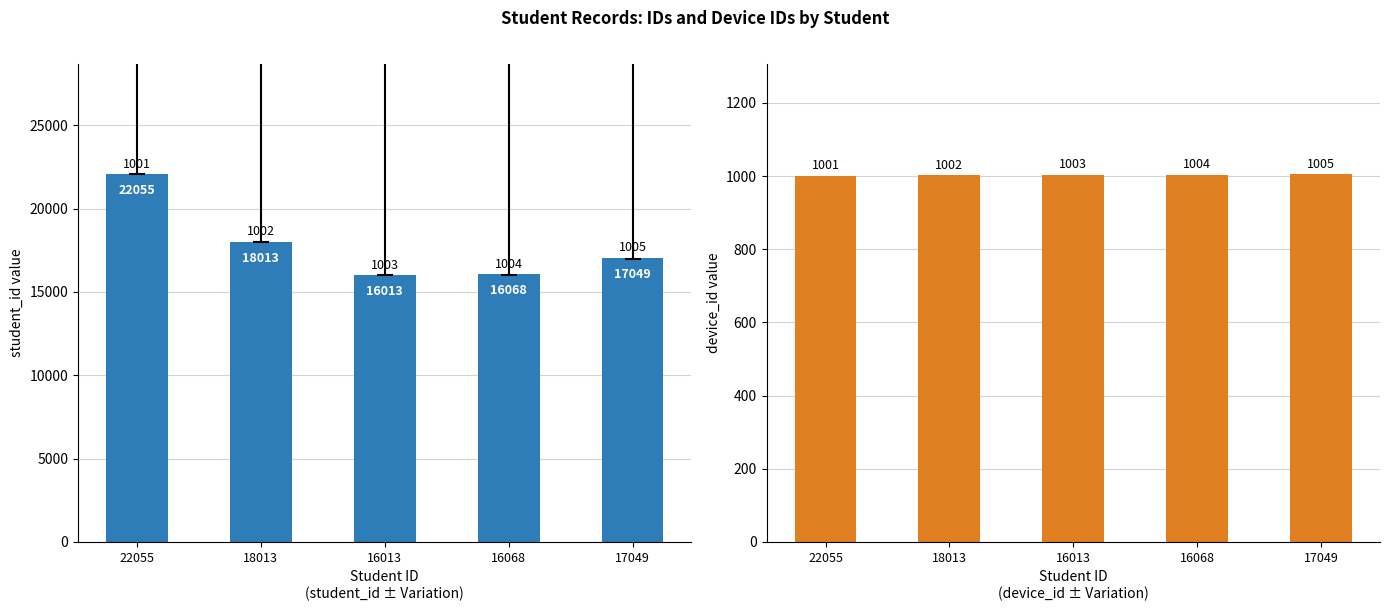

Between 18013 and 16068, which series saw the biggest shift?

student_id